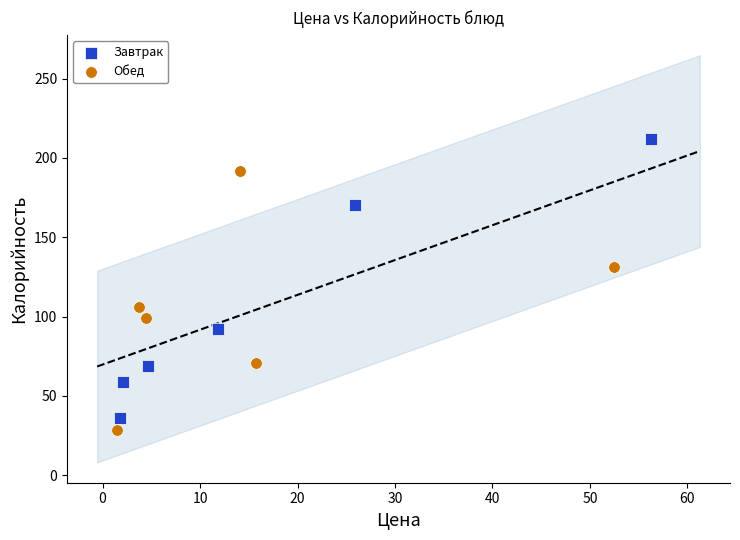

Which series contains the lowest Y value?

Обед